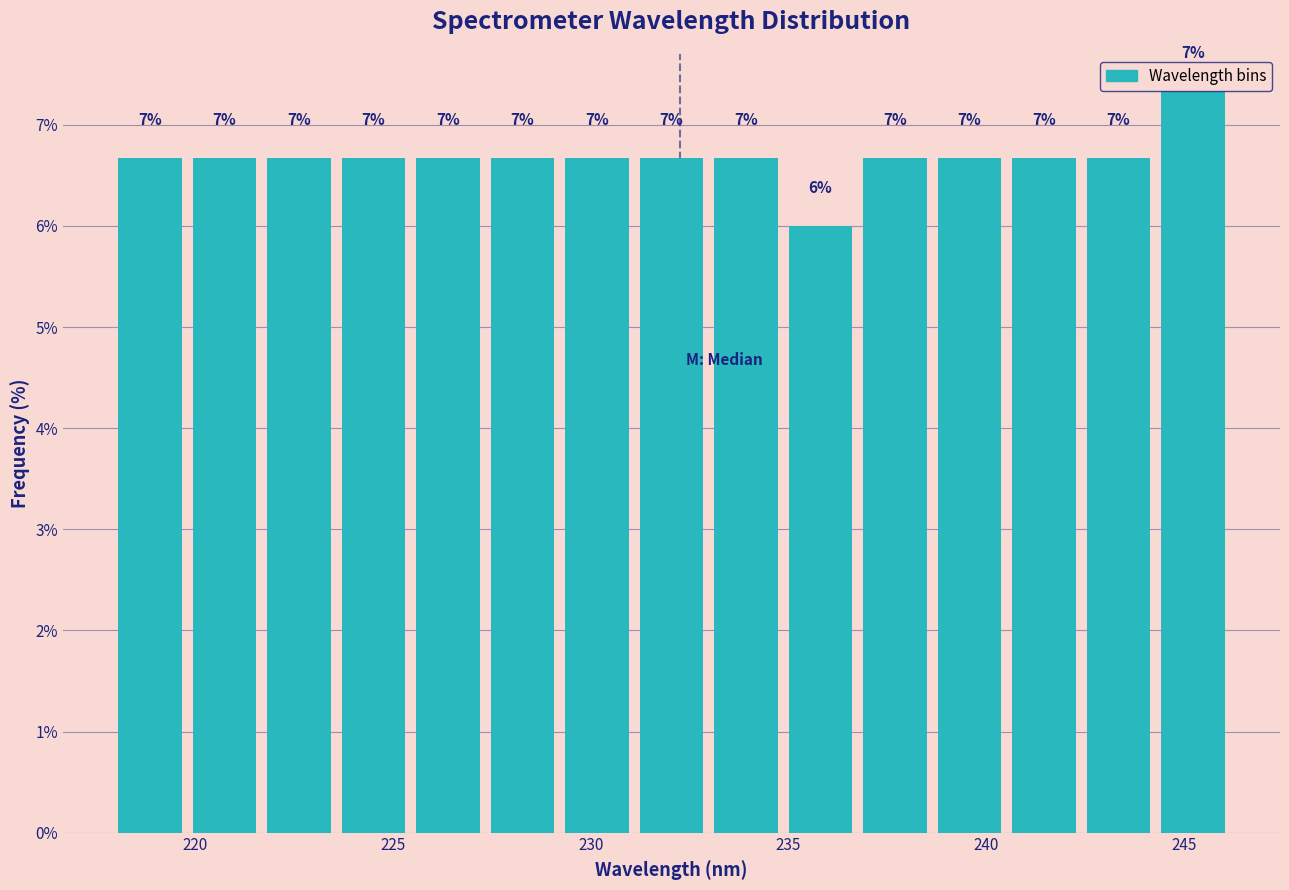

Around what value on the x-axis is the tallest bar? Give the approximate position of its centre, as read against the axis.

245.0